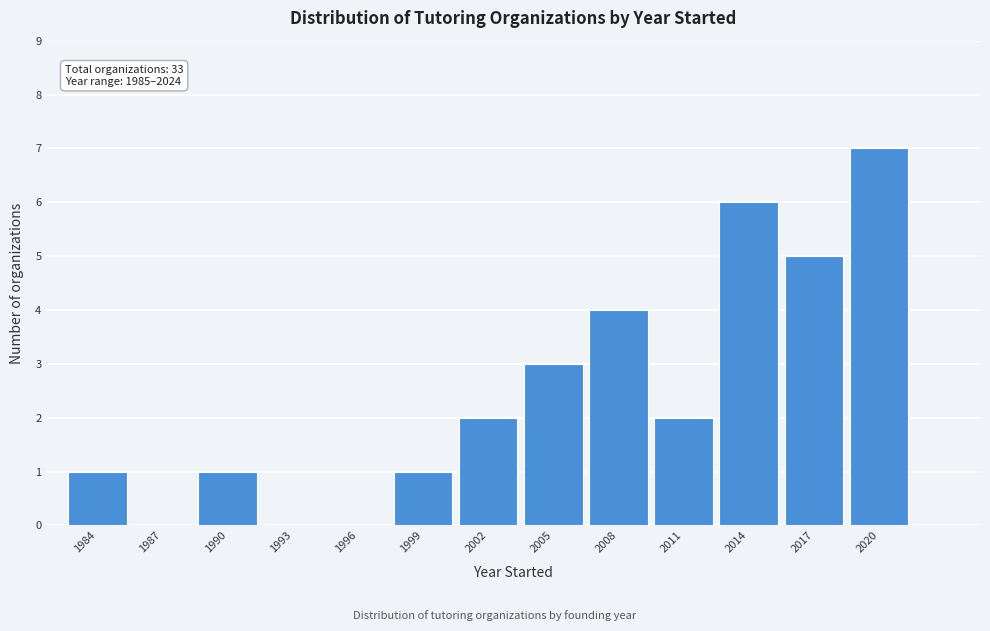

Reading right to left, what are all the values shown in this chart?

2020=7	2017=5	2014=6	2011=2	2008=4	2005=3	2002=2	1999=1	1996=0	1993=0	1990=1	1987=0	1984=1